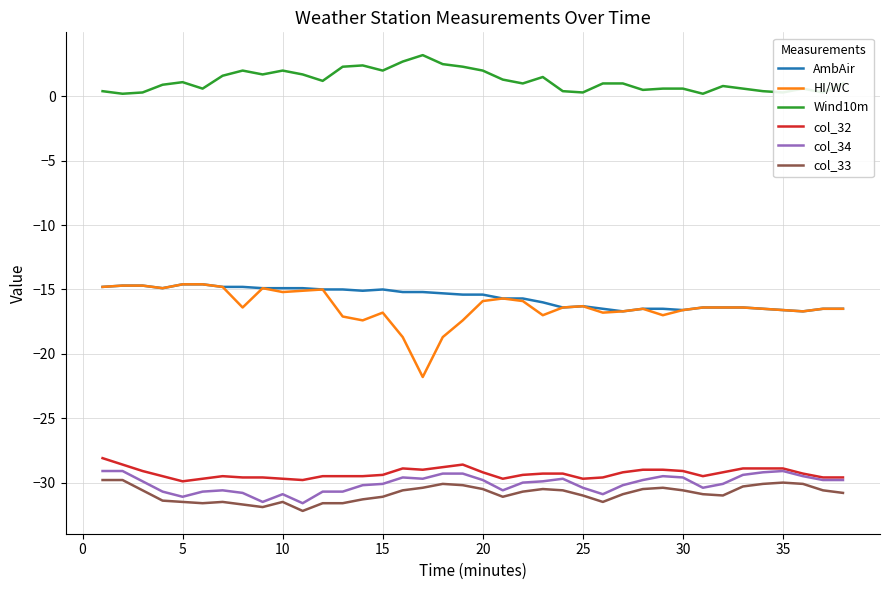

Which series has the largest range (max minus min)?

HI/WC